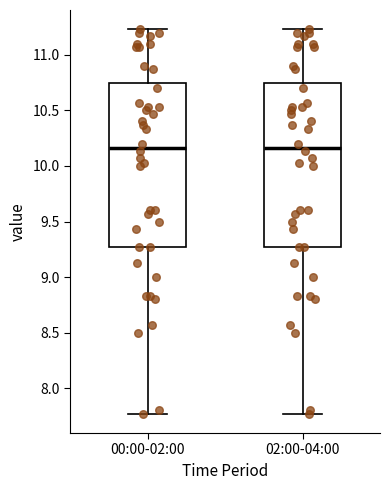

Reading left to right, read every box against the y-axis: the position of its median line, the range the box covers, and the ends of its whiskers. The values are not printed on the chart, so give them approximately, as read against the axis.

00:00-02:00: median 10.15, box 9.25 to 10.75, whiskers 7.75 to 11.25
02:00-04:00: median 10.15, box 9.25 to 10.75, whiskers 7.75 to 11.25